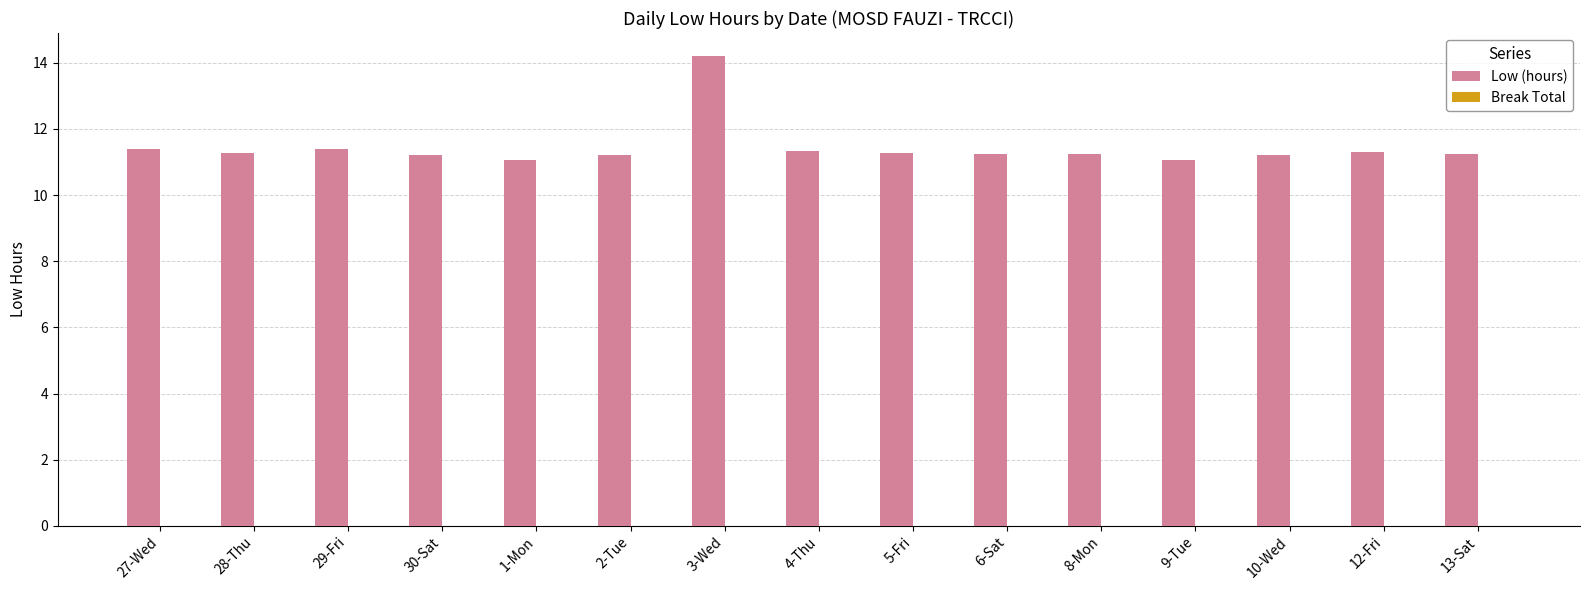

Approximately how many times larger is the value at 6-Sat compared to 5-Fri?

1.0